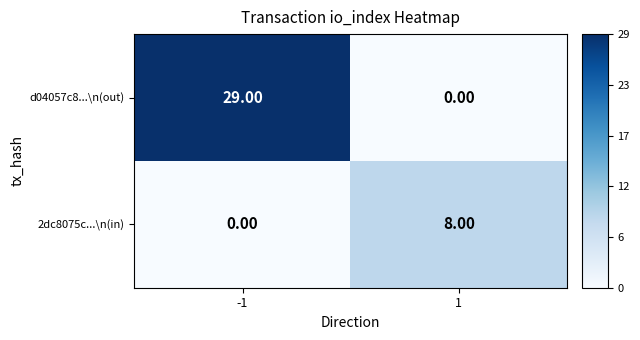

What is the sum of the d04057c8...\n(out) values at 1 and -1?

29